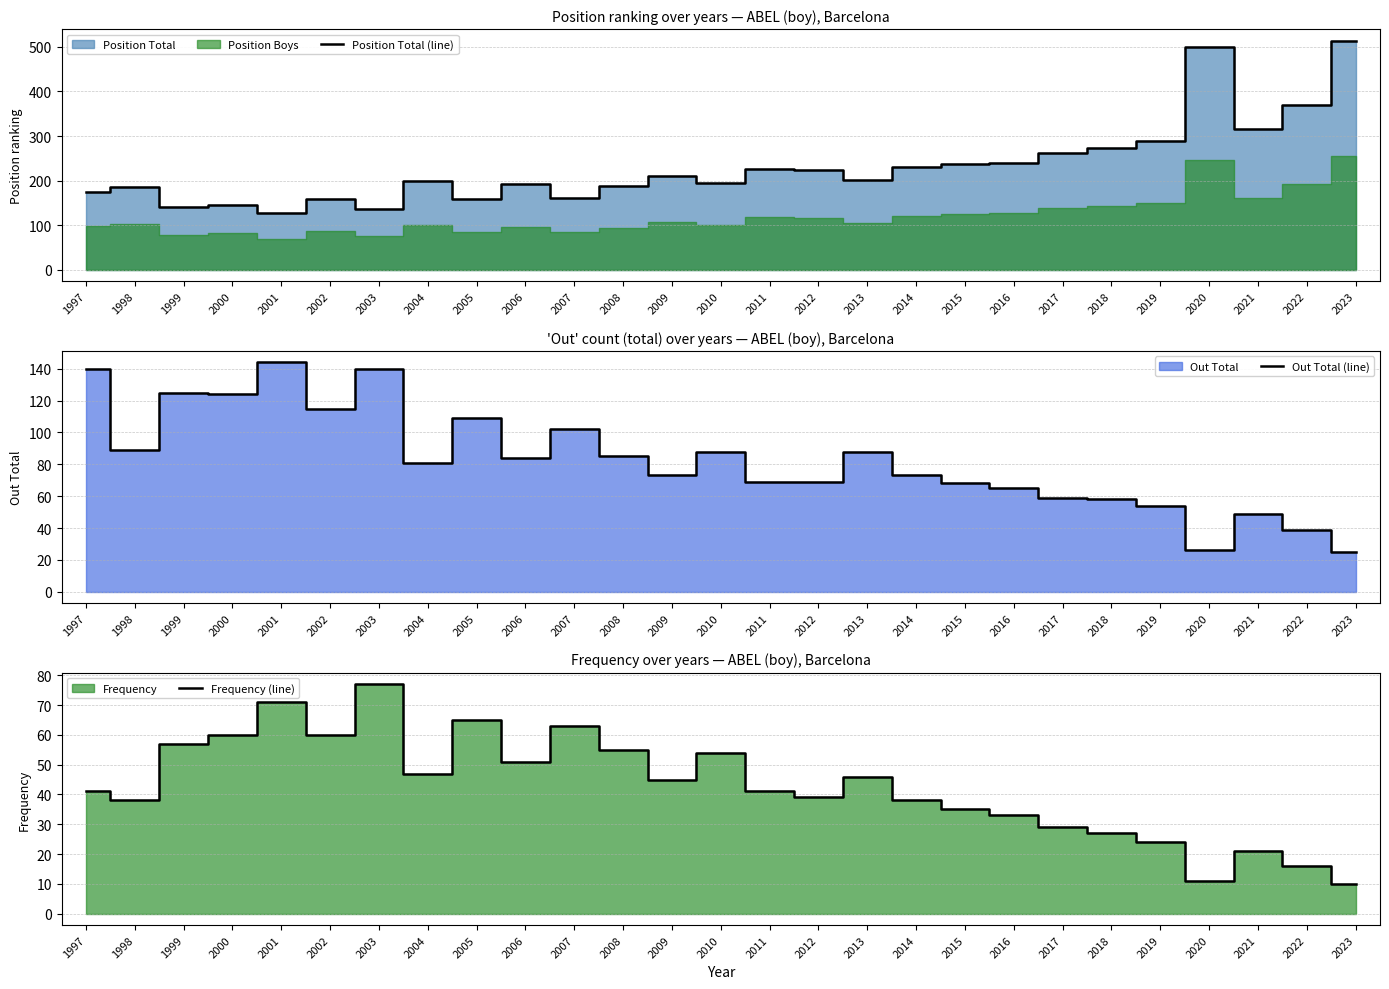

Reading left to right, transcribe all the data shown in this chart.

Position Total (line): 1997=175	1998=187	1999=140	2000=145	2001=127	2002=158	2003=136	2004=199	2005=158	2006=192	2007=161	2008=188	2009=210	2010=195	2011=227	2012=225	2013=201	2014=230	2015=237	2016=239	2017=261	2018=273	2019=290	2020=500	2021=315	2022=369	2023=514
Out Total (line): 1997=140	1998=89	1999=125	2000=124	2001=144	2002=115	2003=140	2004=81	2005=109	2006=84	2007=102	2008=85	2009=73	2010=88	2011=69	2012=69	2013=88	2014=73	2015=68	2016=65	2017=59	2018=58	2019=54	2020=26	2021=49	2022=39	2023=25
Frequency (line): 1997=41	1998=38	1999=57	2000=60	2001=71	2002=60	2003=77	2004=47	2005=65	2006=51	2007=63	2008=55	2009=45	2010=54	2011=41	2012=39	2013=46	2014=38	2015=35	2016=33	2017=29	2018=27	2019=24	2020=11	2021=21	2022=16	2023=10